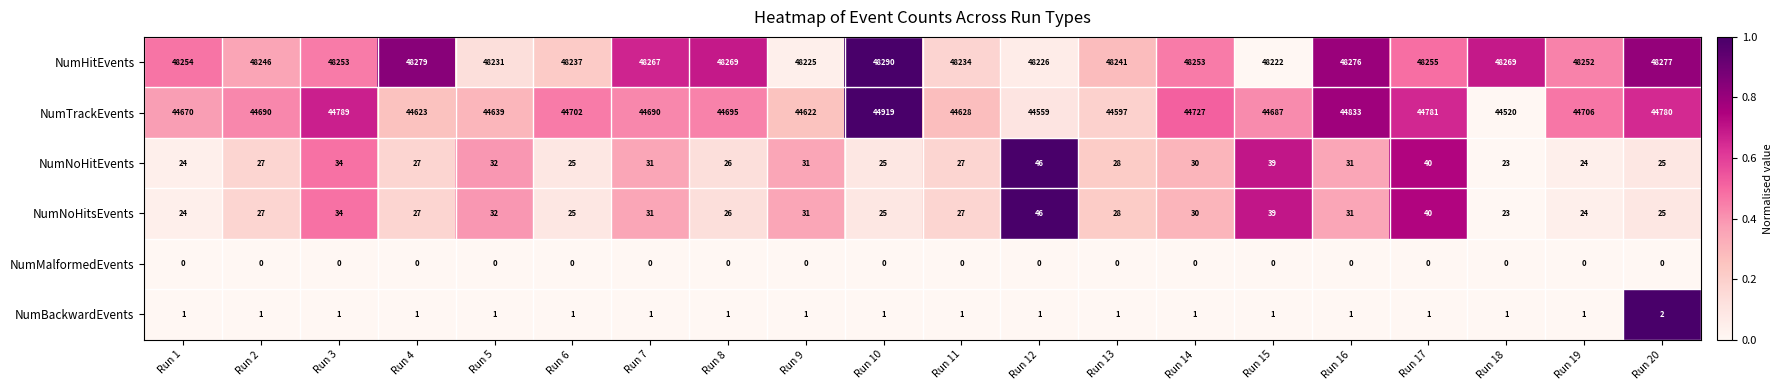

At which category does the chart reach its peak across all series?

Run 10